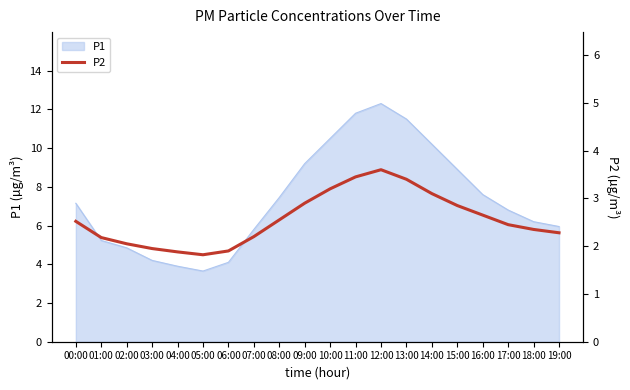

The value of P1 at 18:00 is 6.2. True or false?

True